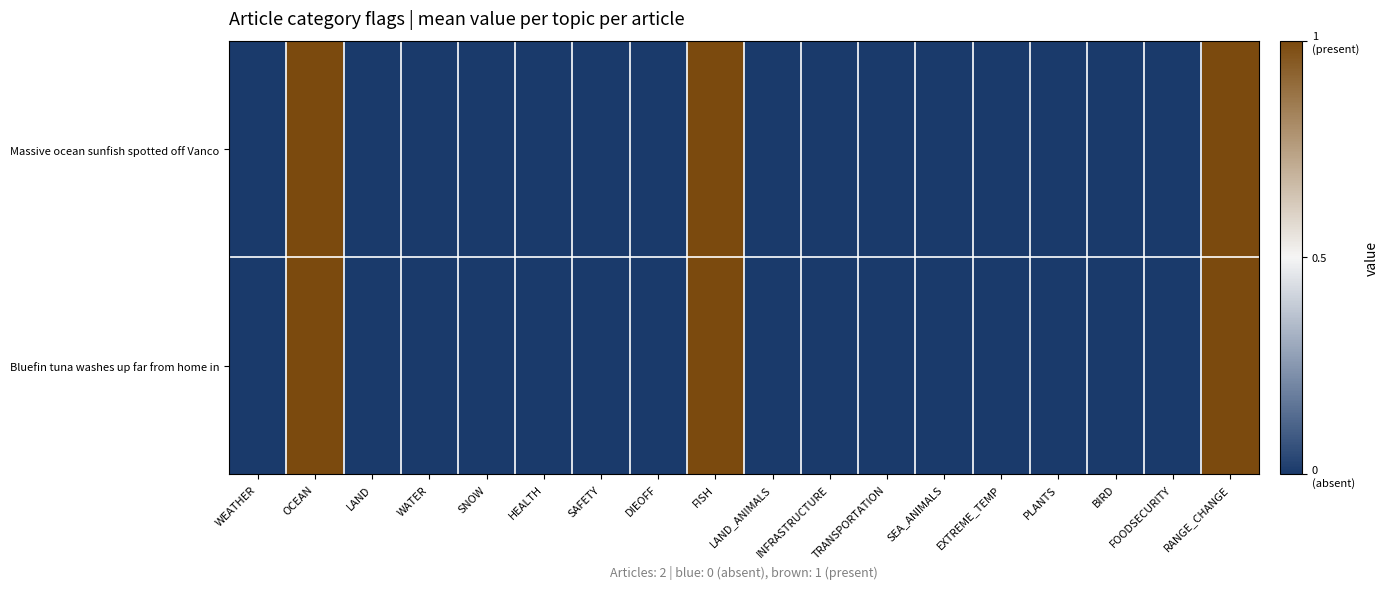

Reading left to right, what are all the values shown in this chart?

Massive ocean sunfish spotted off Vanco: WEATHER=0	OCEAN=1	LAND=0	WATER=0	SNOW=0	HEALTH=0	SAFETY=0	DIEOFF=0	FISH=1	LAND_ANIMALS=0	INFRASTRUCTURE=0	TRANSPORTATION=0	SEA_ANIMALS=0	EXTREME_TEMP=0	PLANTS=0	BIRD=0	FOODSECURITY=0	RANGE_CHANGE=1
Bluefin tuna washes up far from home in: WEATHER=0	OCEAN=1	LAND=0	WATER=0	SNOW=0	HEALTH=0	SAFETY=0	DIEOFF=0	FISH=1	LAND_ANIMALS=0	INFRASTRUCTURE=0	TRANSPORTATION=0	SEA_ANIMALS=0	EXTREME_TEMP=0	PLANTS=0	BIRD=0	FOODSECURITY=0	RANGE_CHANGE=1